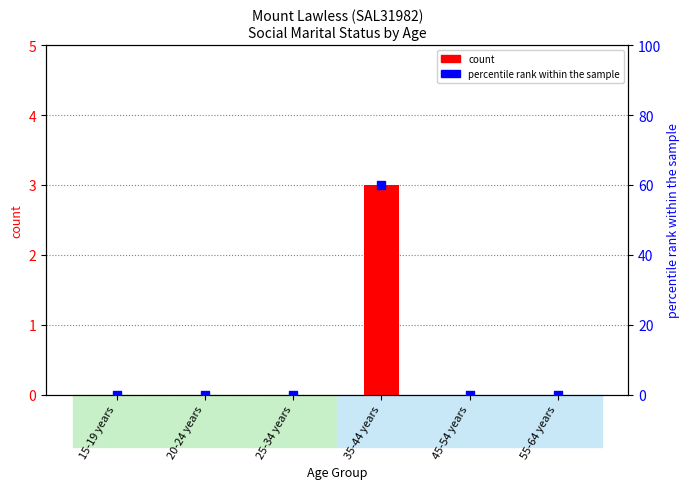

At how many categories does at least one series exceed 45?

1